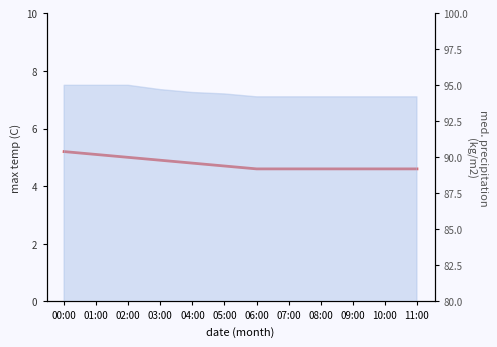

How many lines are shown in the chart?

1